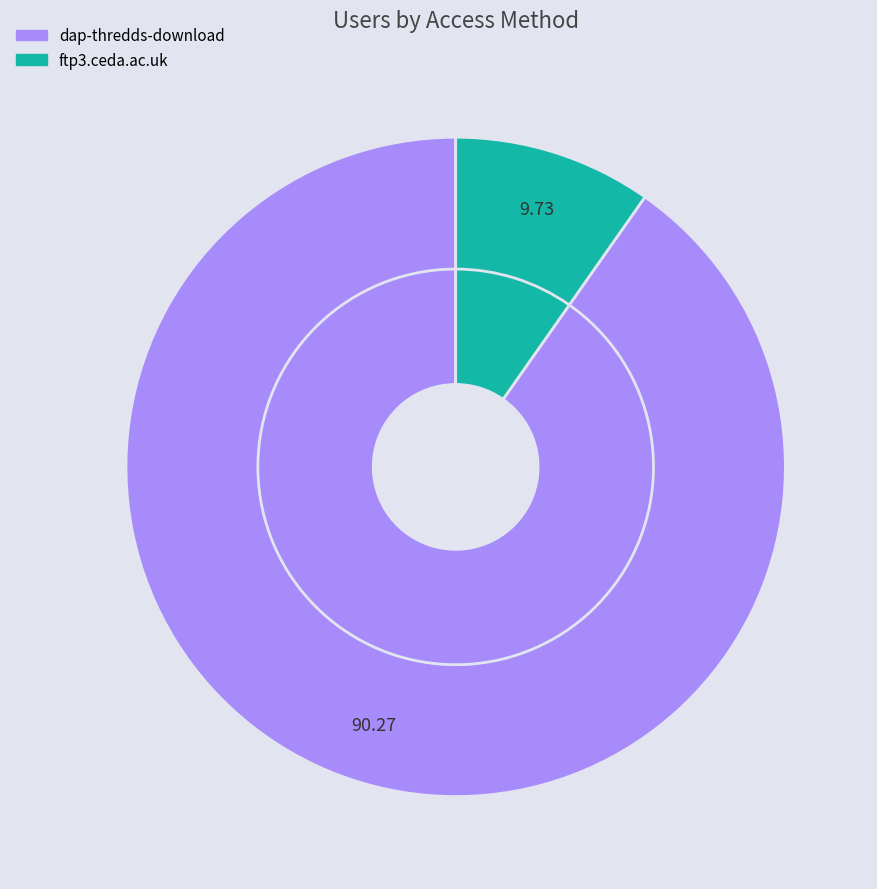

Which category has the biggest portion of the pie?

dap-thredds-download